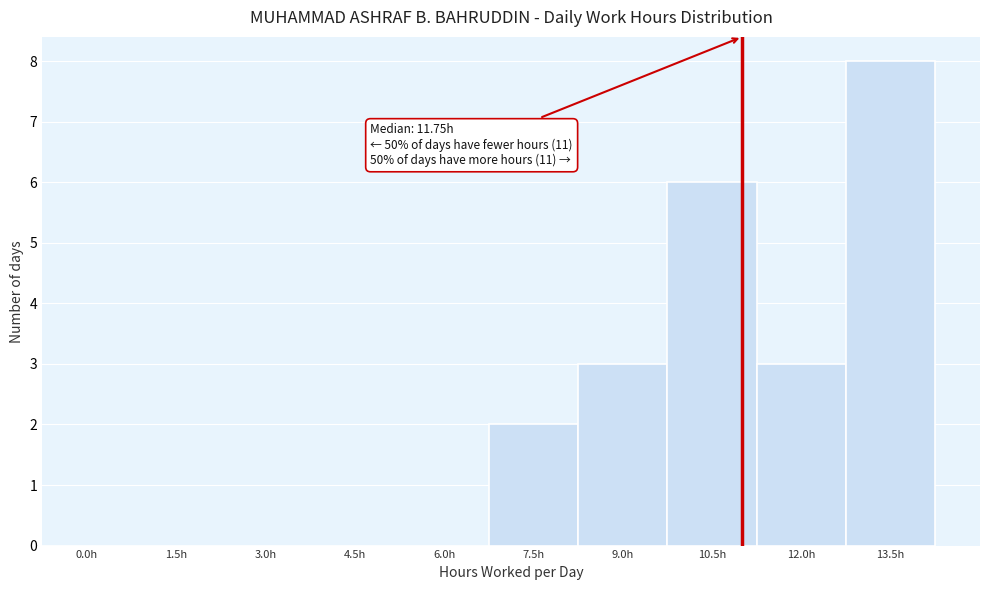

Reading left to right, what are all the values shown in this chart?

0.0h=0	1.5h=0	3.0h=0	4.5h=0	6.0h=0	7.5h=2	9.0h=3	10.5h=6	12.0h=3	13.5h=8